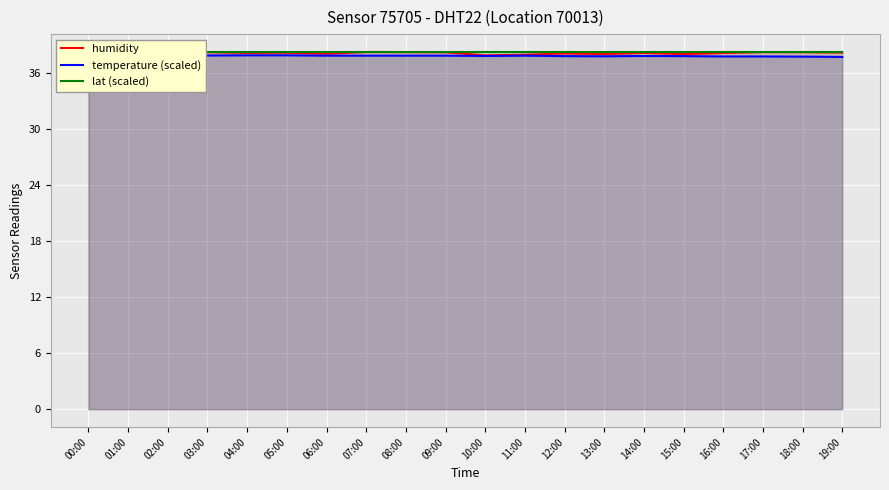

What is the greatest value displayed?

38.2